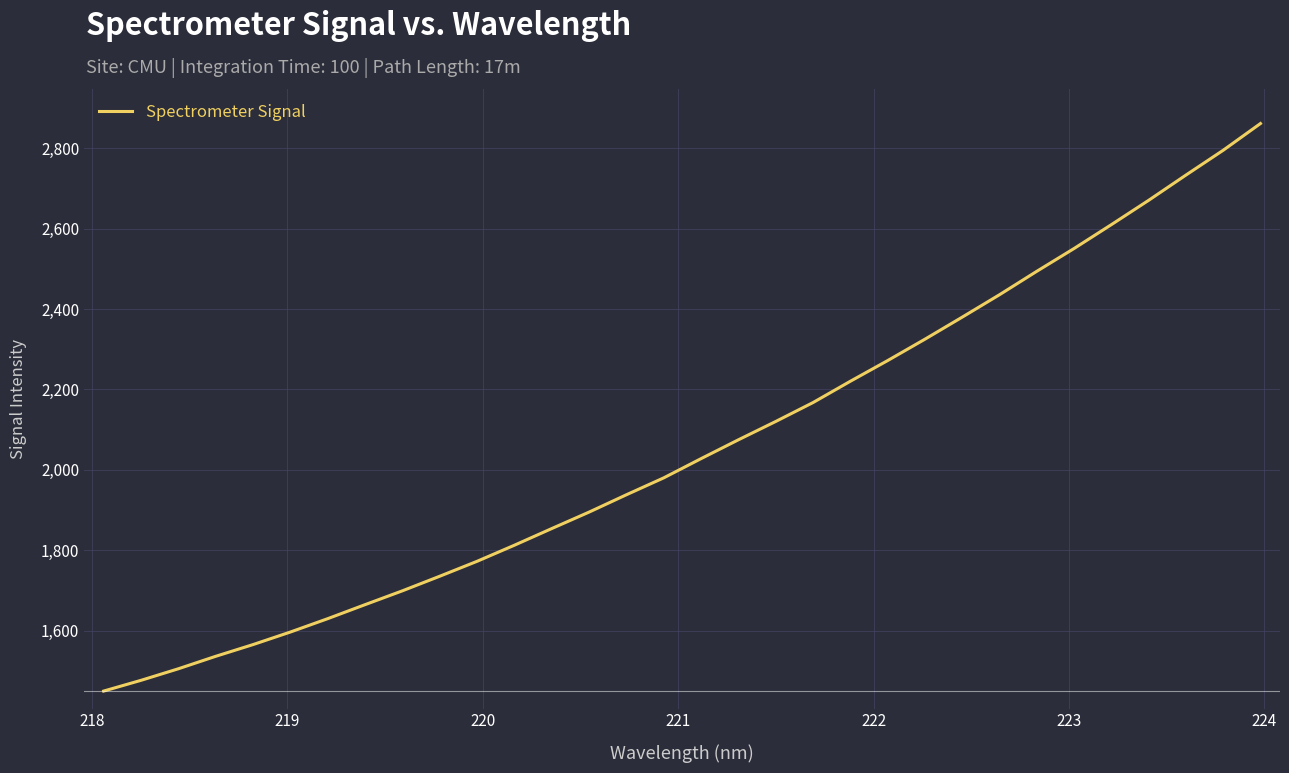

What is the minimum value shown in the chart?

1450.2